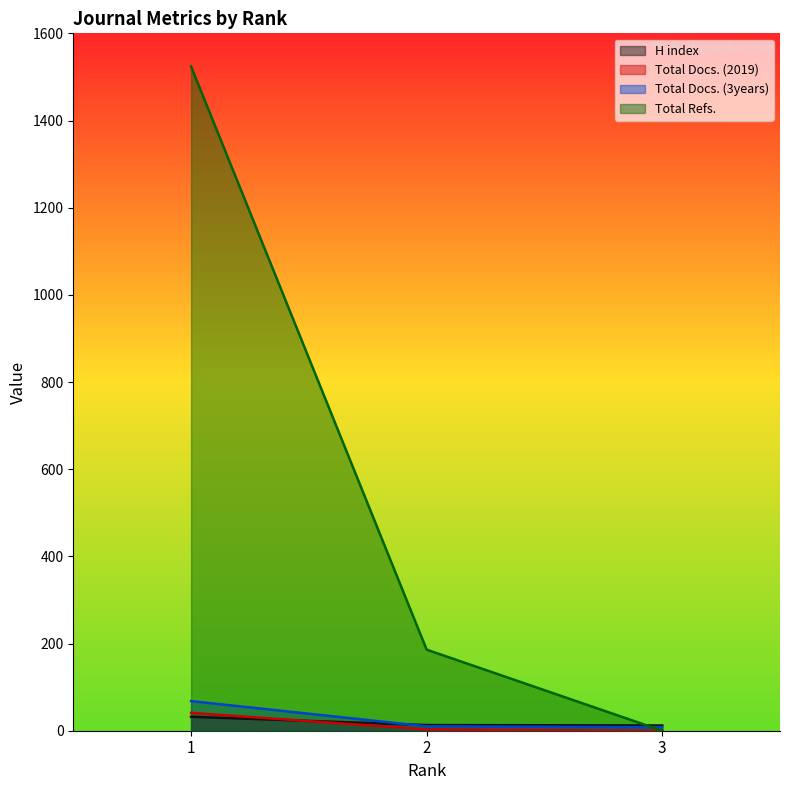

Does the chart display data point markers on the line(s)?

No